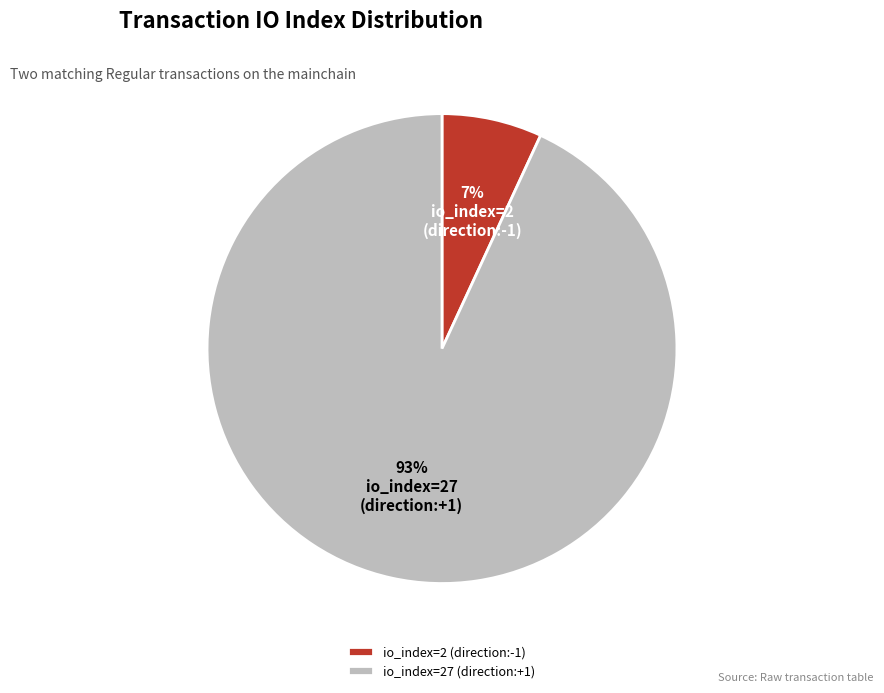

Between io_index=2 (direction:-1) and io_index=27 (direction:+1), which is larger?

io_index=27 (direction:+1)